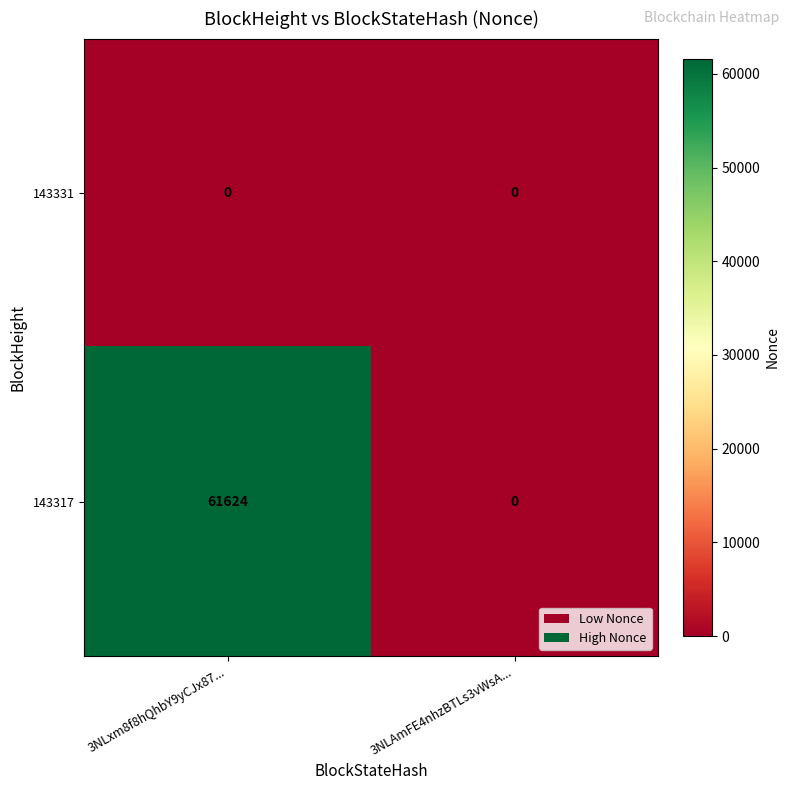

Which label corresponds to the largest value in the chart?

3NLxm8f8hQhbY9yCJx87...